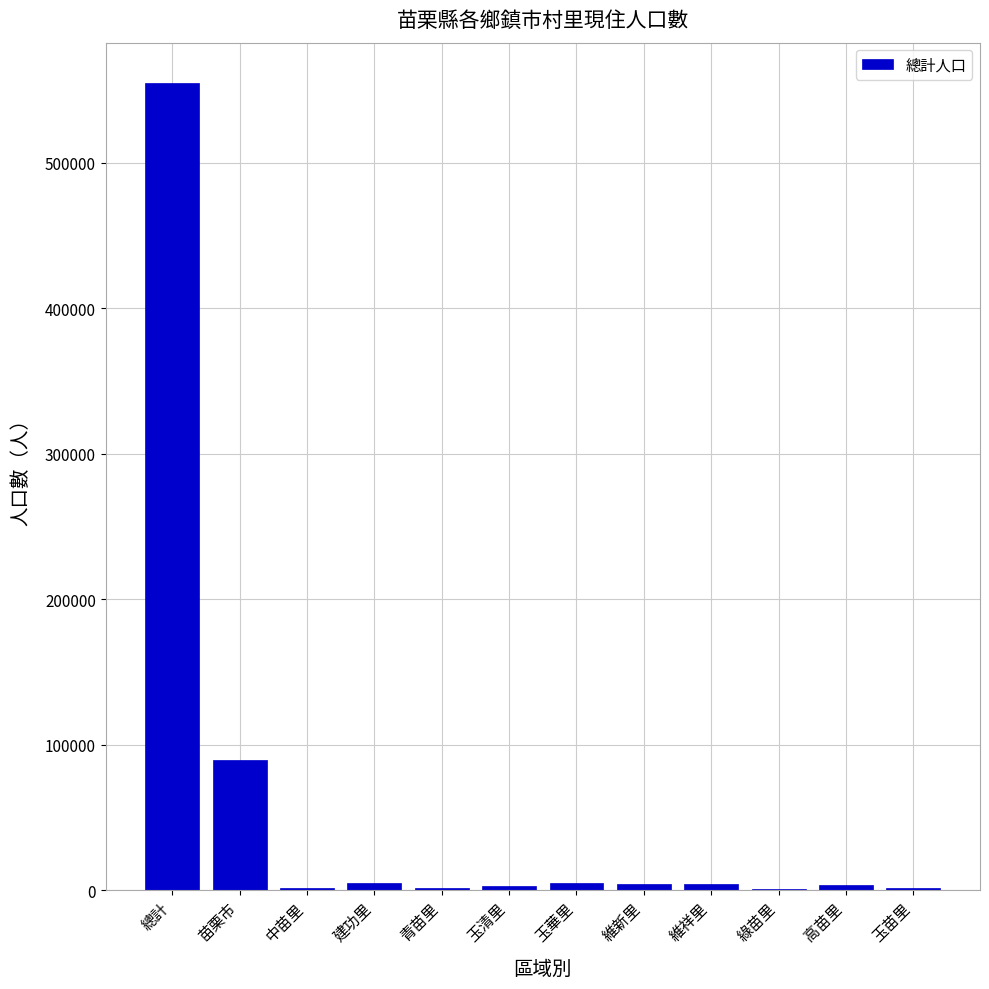

At which category does the chart reach its peak across all series?

總計